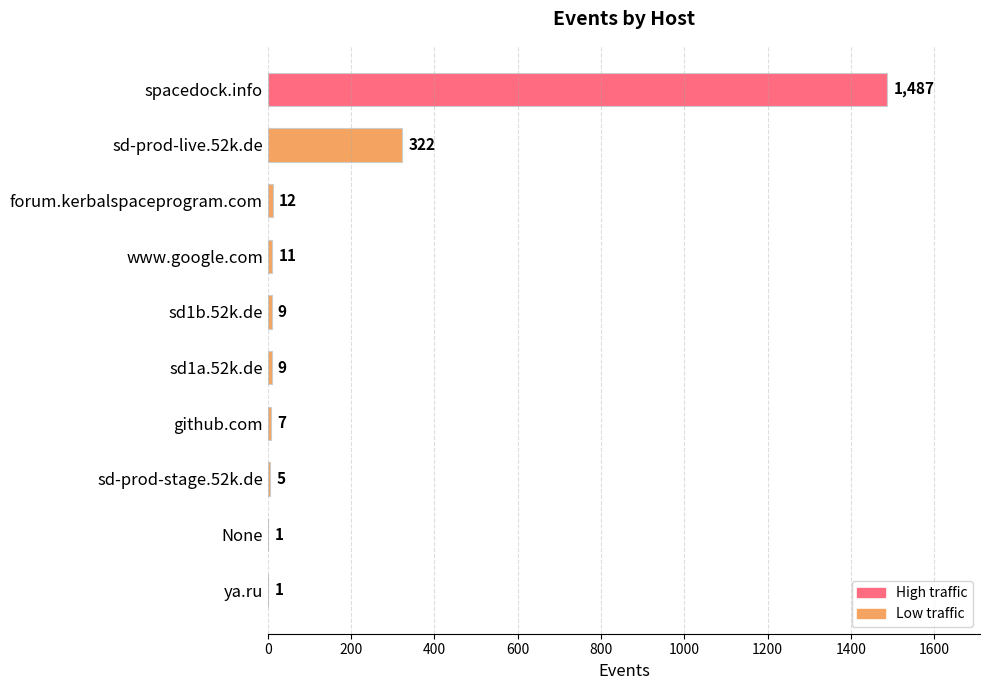

What is the sum of all values?

1864